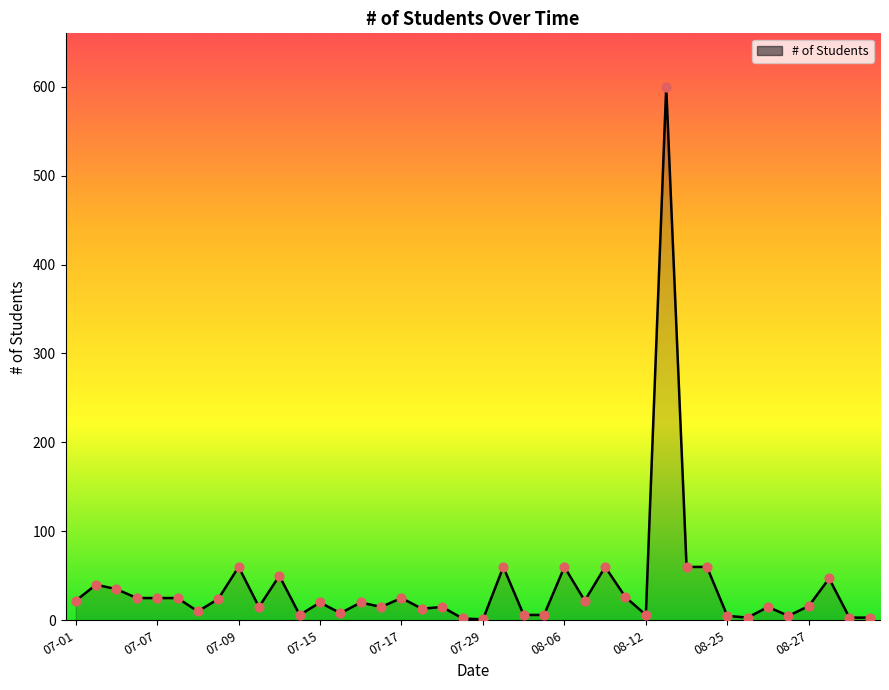

What is the greatest value displayed?

600